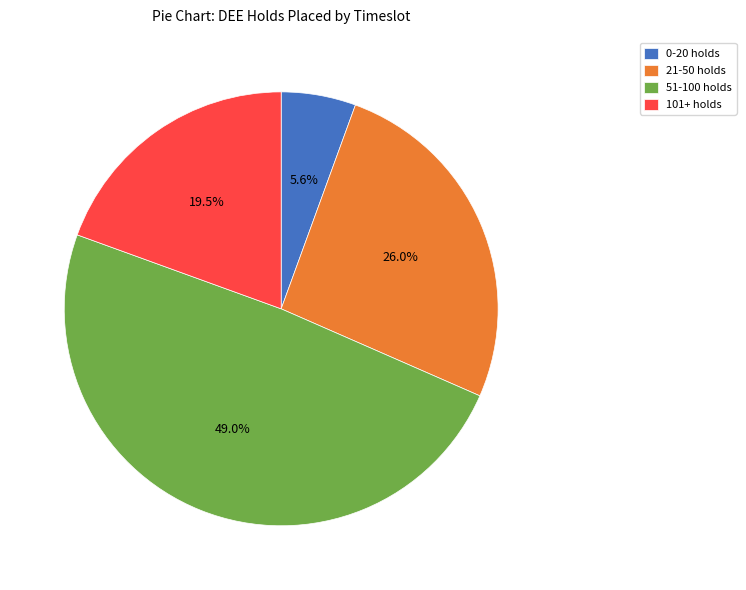

Is the sum of 0-20 holds and 21-50 holds greater than half?

No